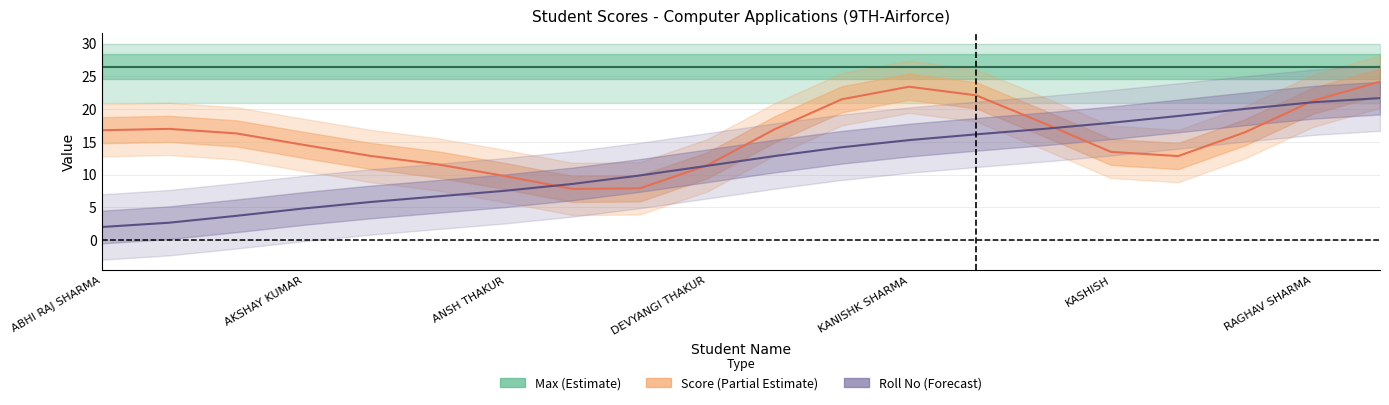

Is it true that Roll No equals 9 at KANISHK SHARMA?

False